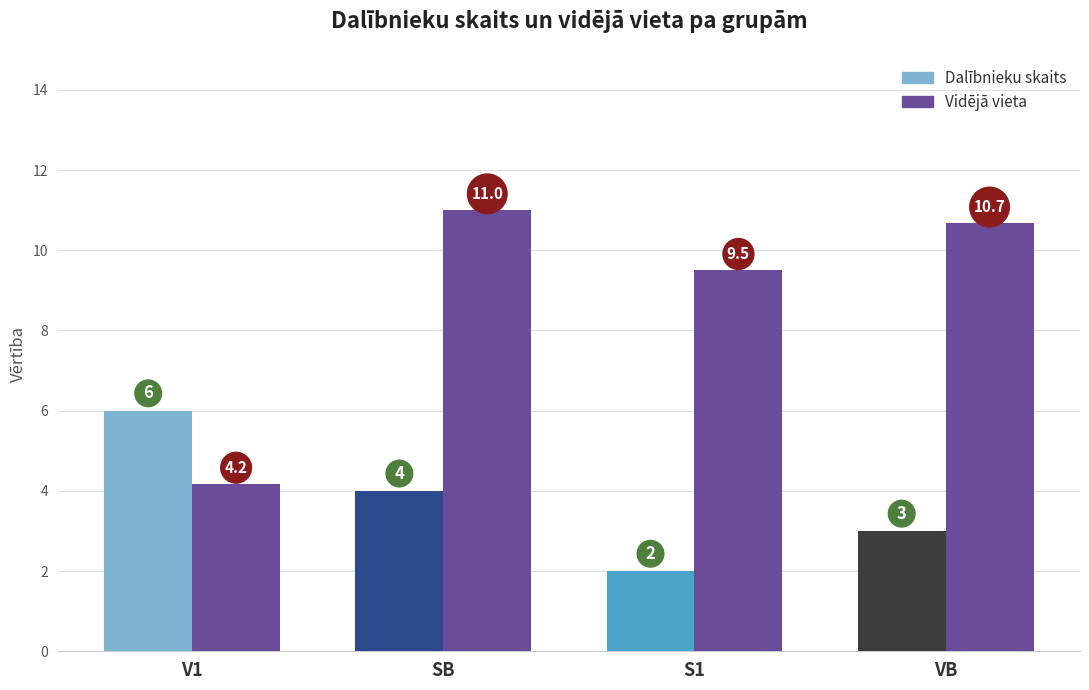

At SB, list the series in order from smallest to largest.

Dalībnieku skaits, Vidējā vieta